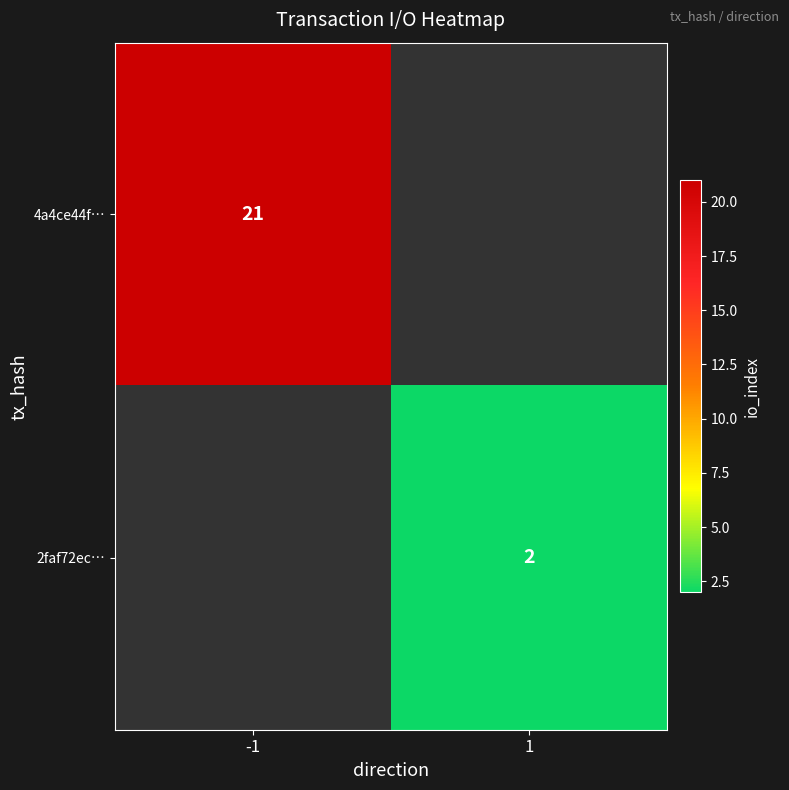

Is it true that 2faf72ec… equals 2 at 1?

True